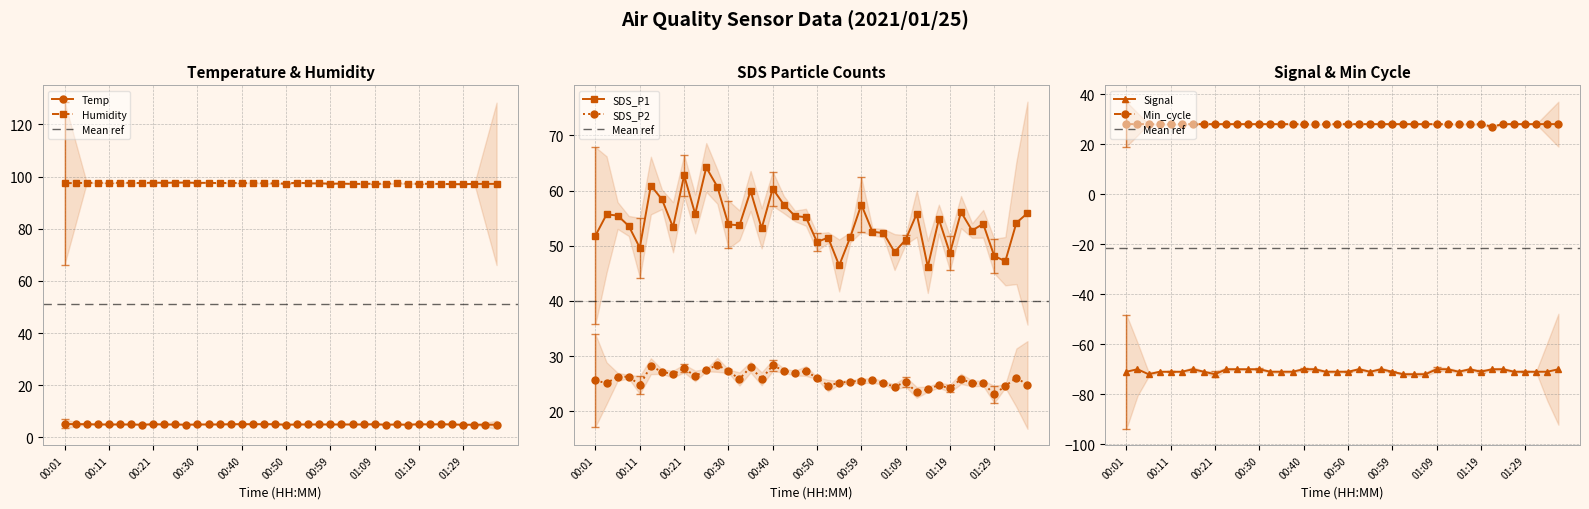

Which has a higher value, 01:36 or 01:33?

01:36